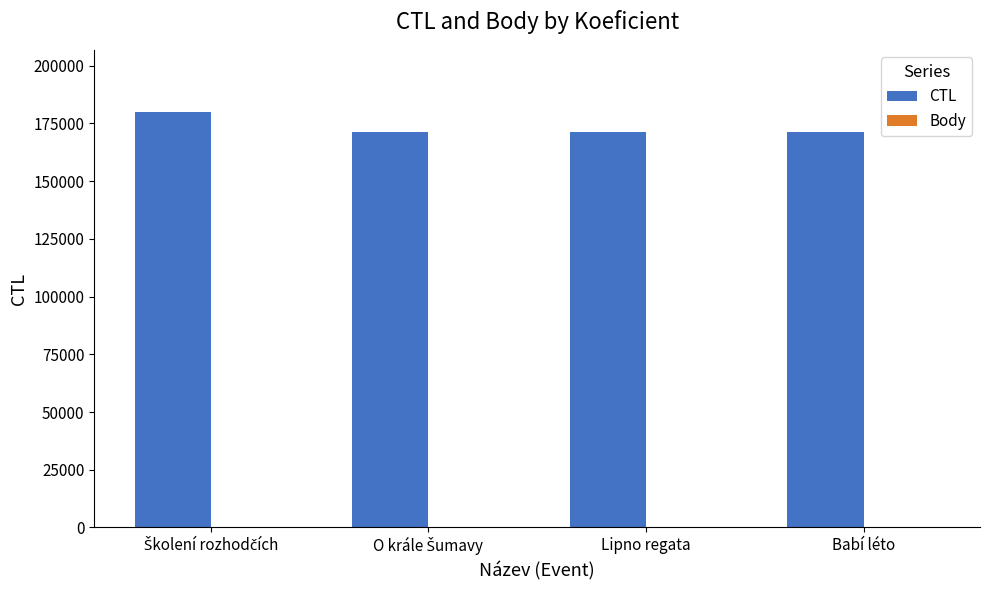

Which series has the largest total across all categories?

CTL